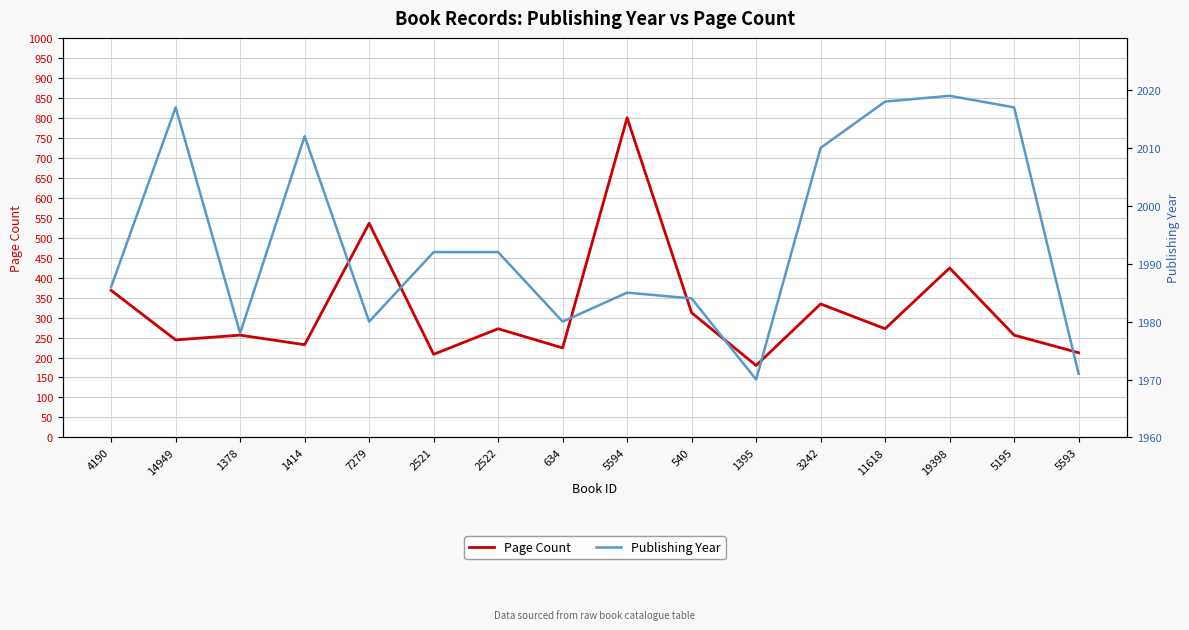

List the labels in order of Page Count value, largest first.

5594, 7279, 19398, 4190, 3242, 540, 2522, 11618, 1378, 5195, 14949, 1414, 634, 5593, 2521, 1395